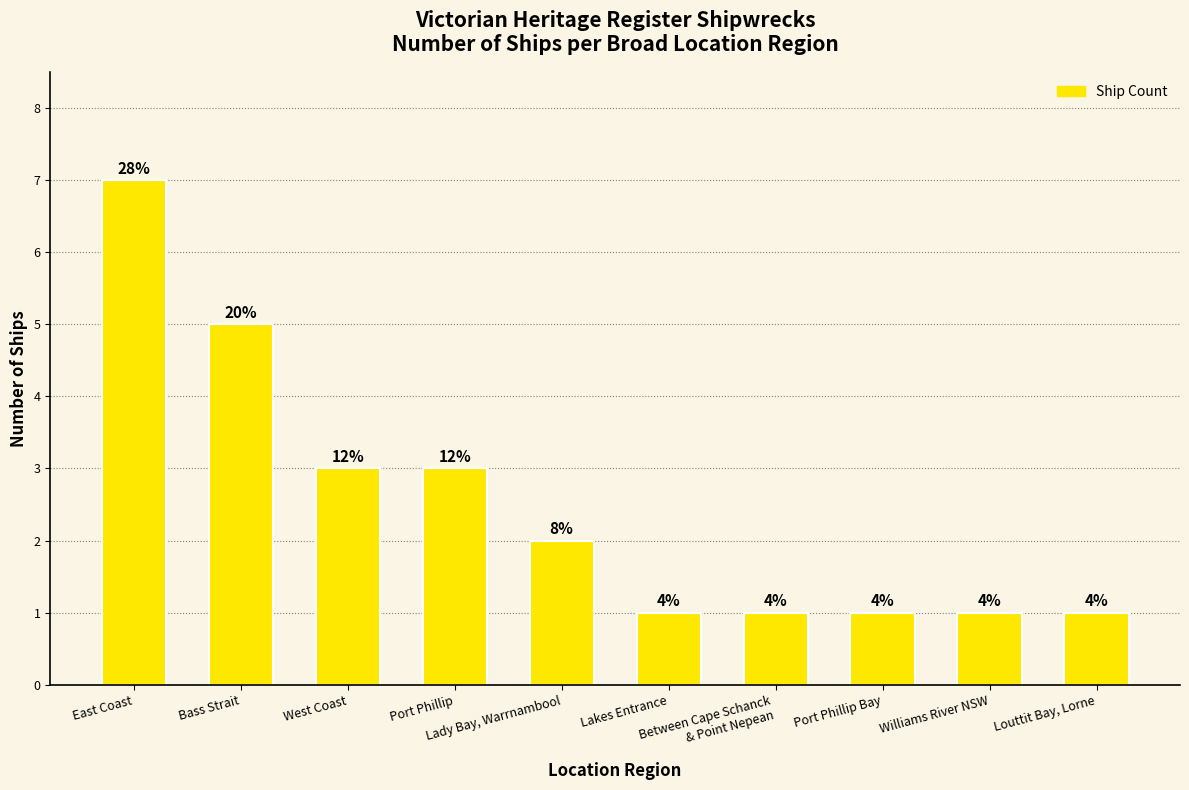

What is the sum of the values at Between Cape Schanck
& Point Nepean and Port Phillip?

4